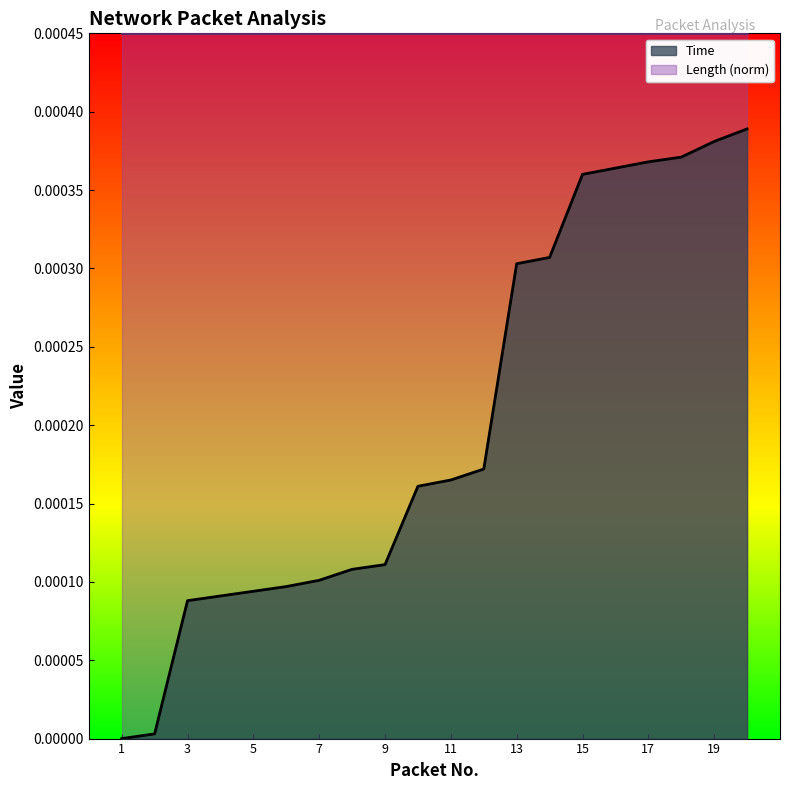

Between 8 and 2, which is larger?

8